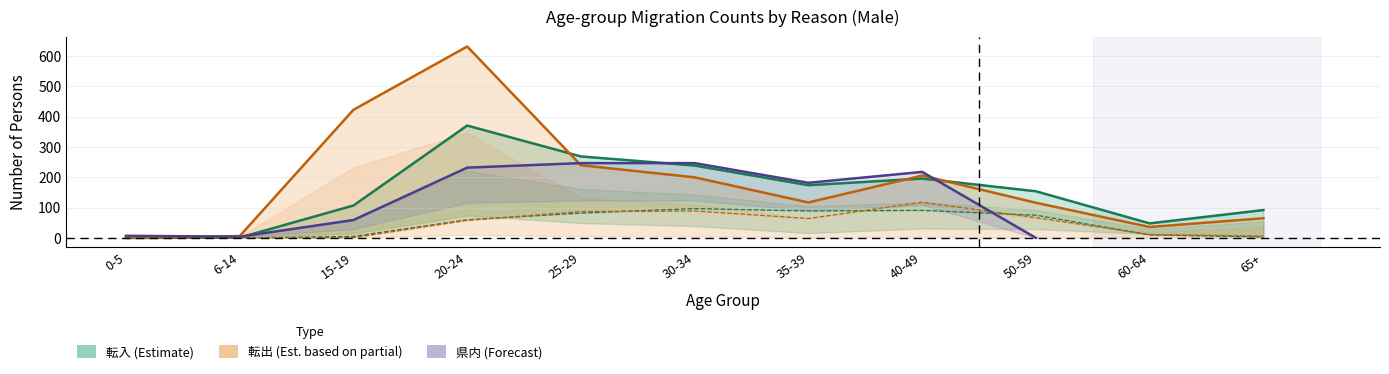

At which label is 転出_総数 closest to 316?

25-29